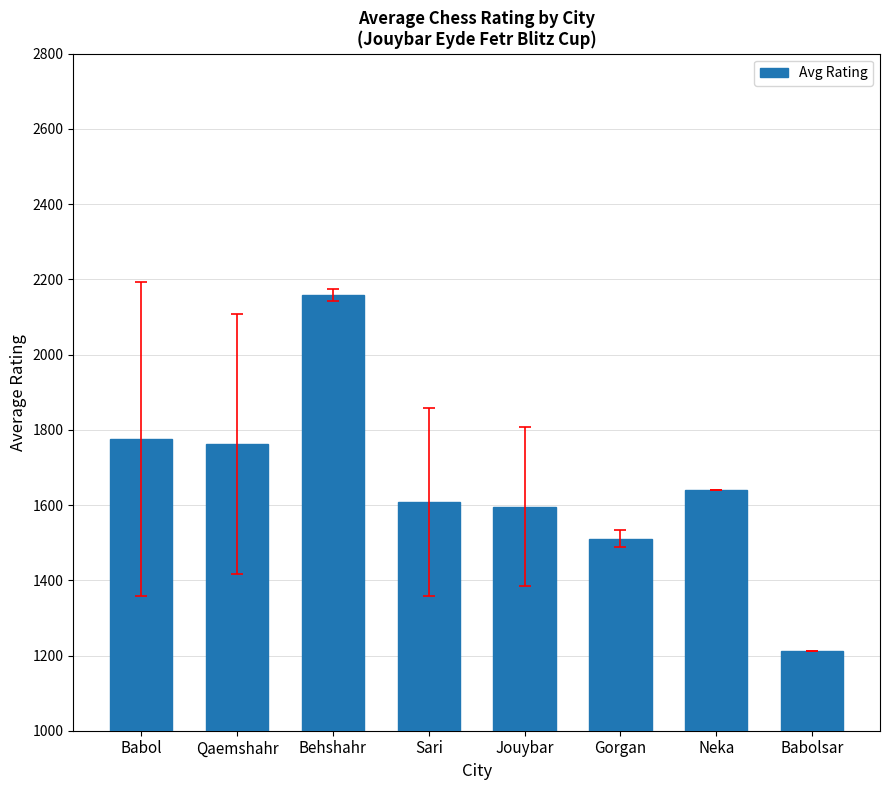

What is the change in value from Qaemshahr to Gorgan?

-250.5